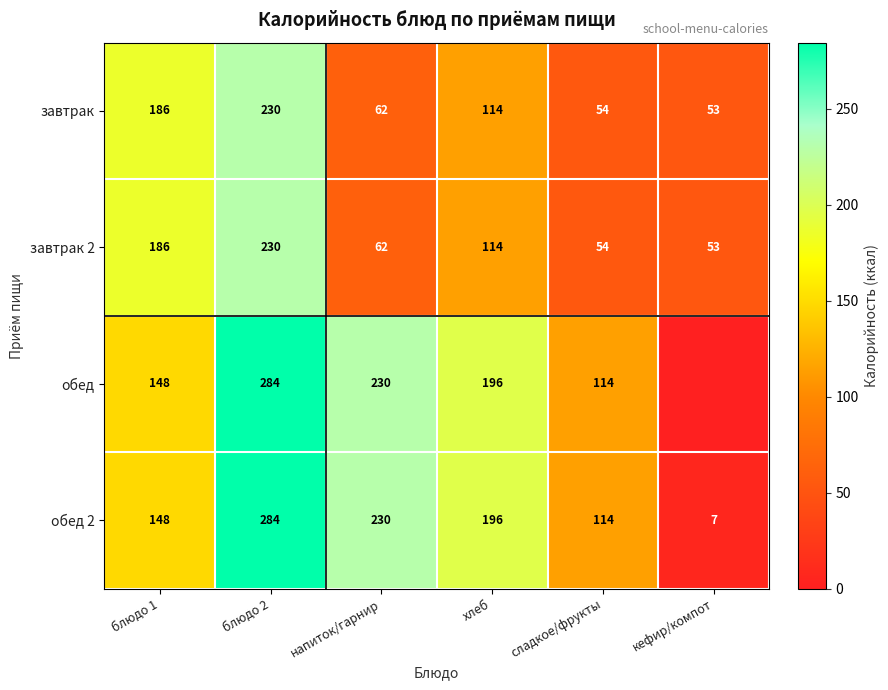

What is the sum of the обед 2 values at блюдо 2 and блюдо 1?

432